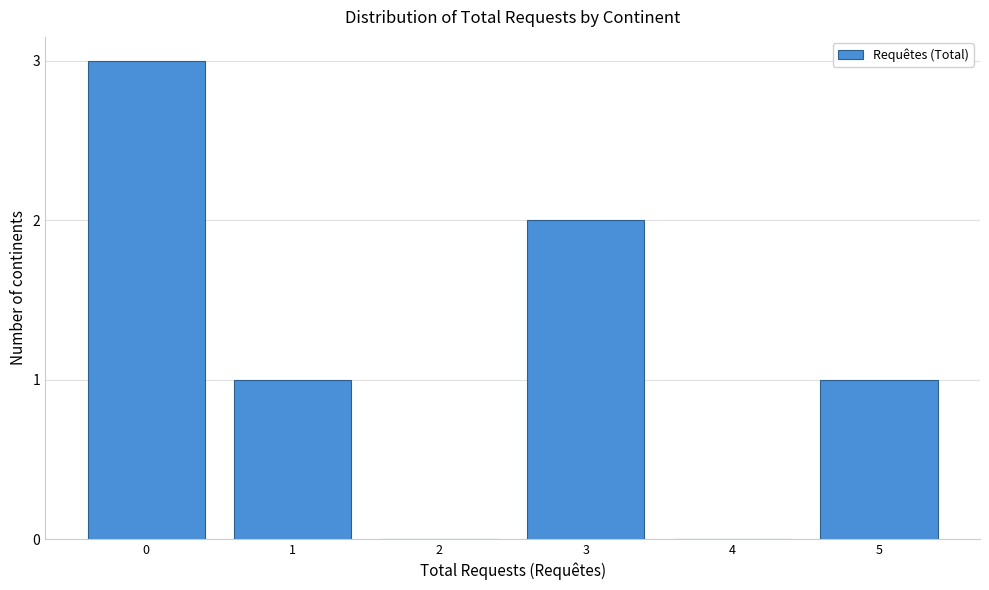

Reading left to right, extract all data points from this chart.

0=3	1=1	2=0	3=2	4=0	5=1